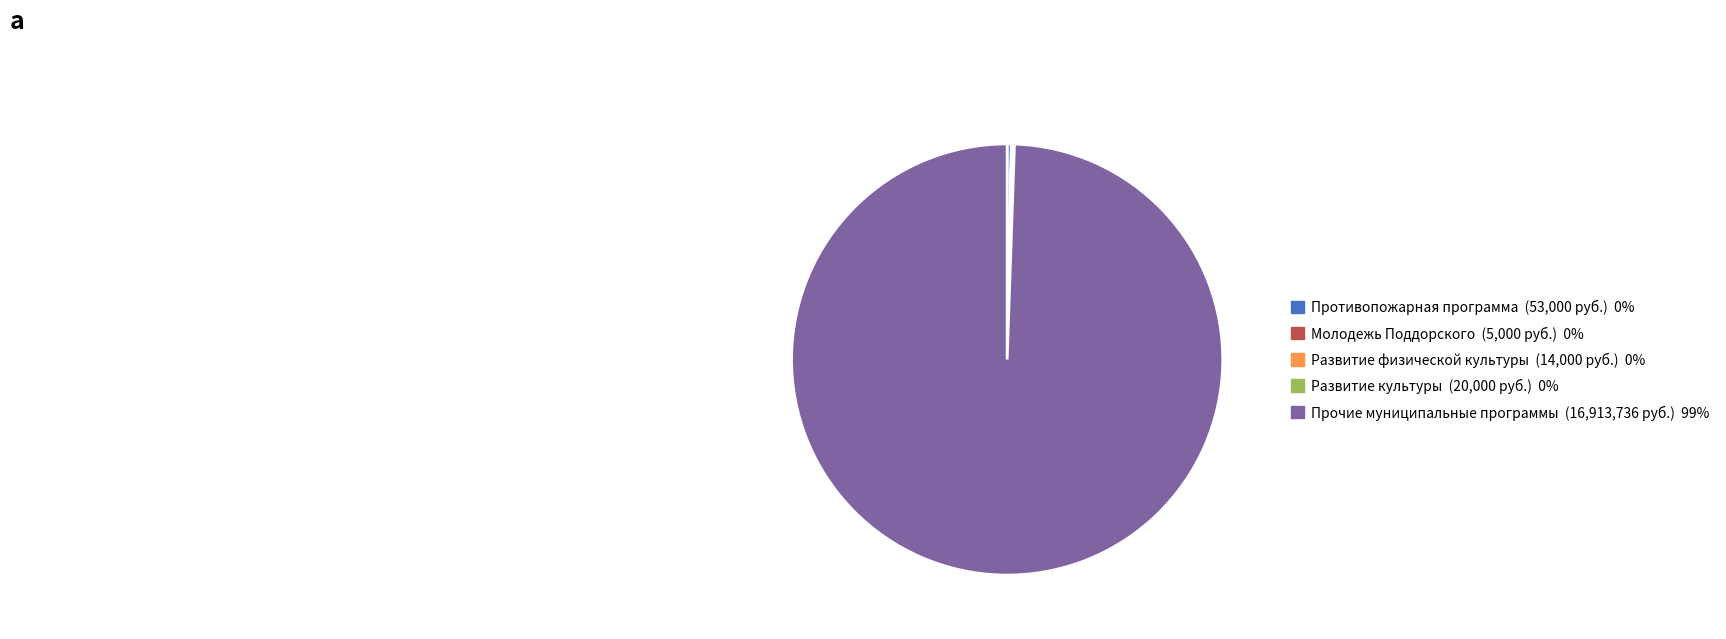

Which category has the biggest portion of the pie?

Прочие муниципальные программы